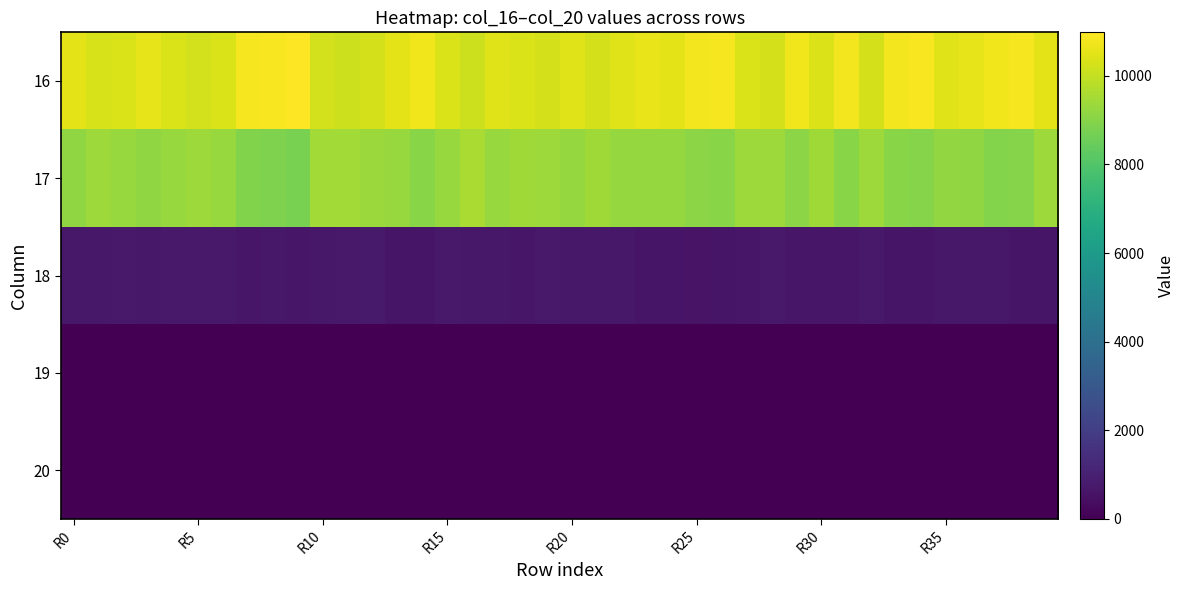

Rank the series by their maximum value, from lowest to highest.

20, 19, 18, 17, 16